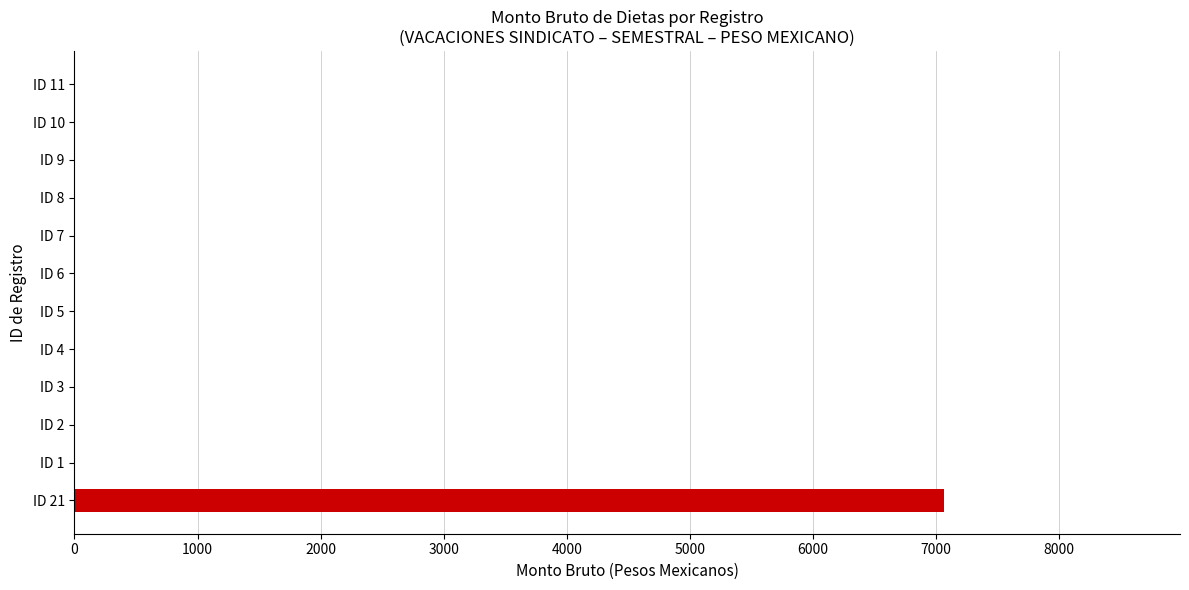

Reading bottom to top, list all the values displayed in this chart.

ID 21=7067	ID 1=0	ID 2=0	ID 3=0	ID 4=0	ID 5=0	ID 6=0	ID 7=0	ID 8=0	ID 9=0	ID 10=0	ID 11=0